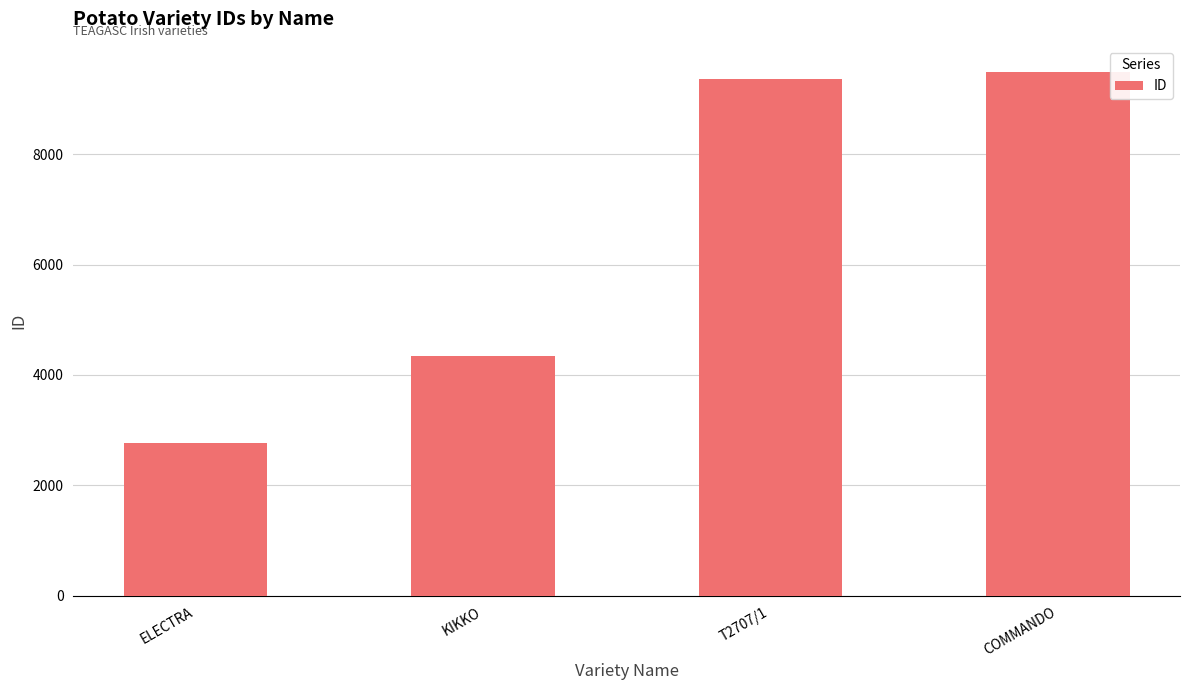

True or false: the data shows 12385 at COMMANDO.

False